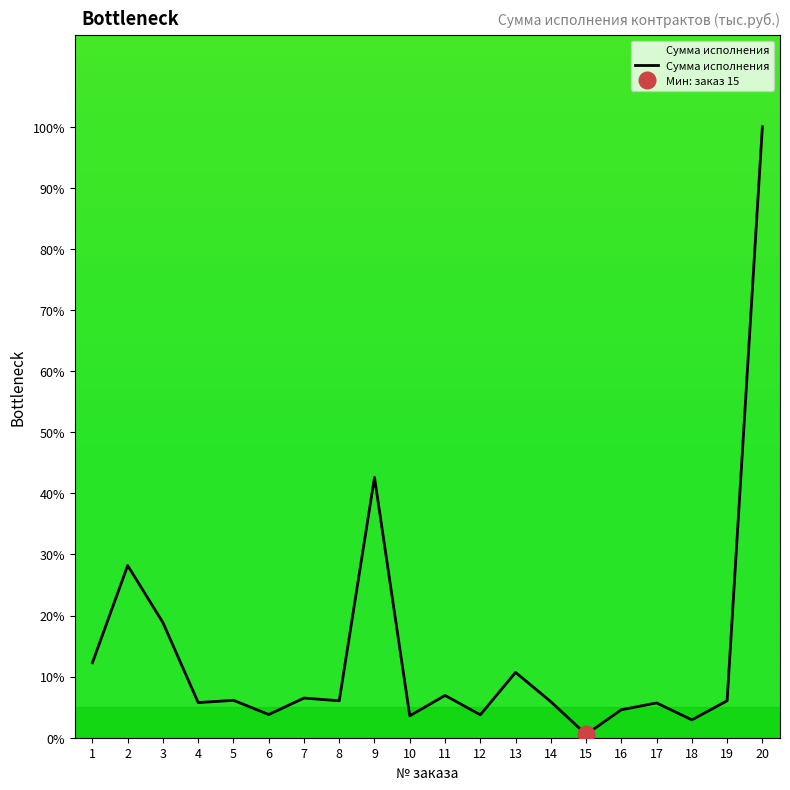

How many points are higher than both their immediate neighbors (excluding endpoints)?

7